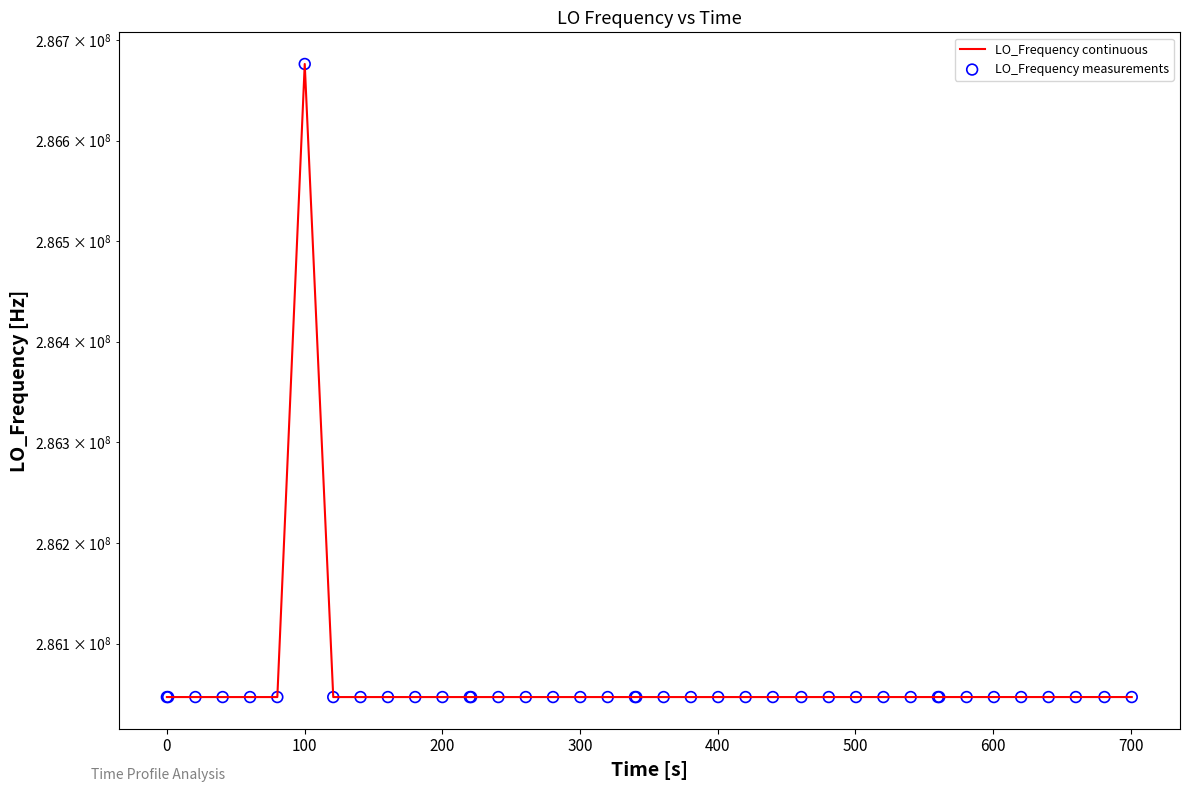

What are all the series names shown in the legend?

LO_Frequency continuous, LO_Frequency measurements